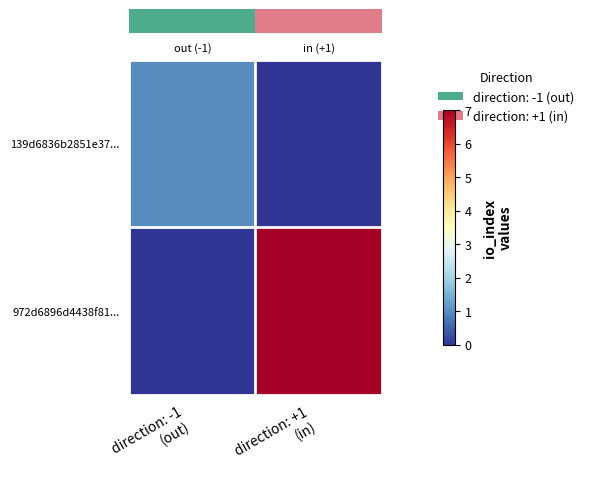

At how many categories does at least one series exceed 2?

1